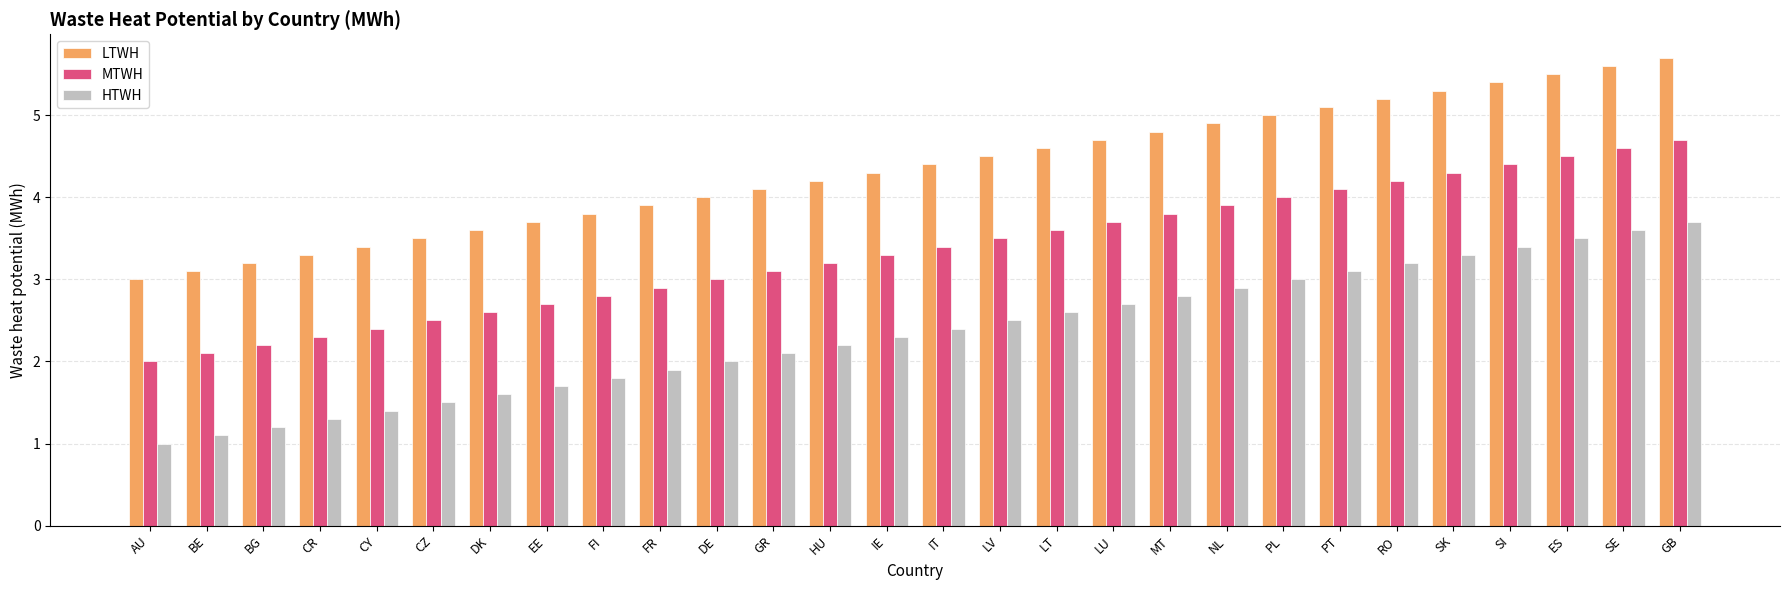

What is the difference between the maximum and minimum values in the MTWH series?

2.7